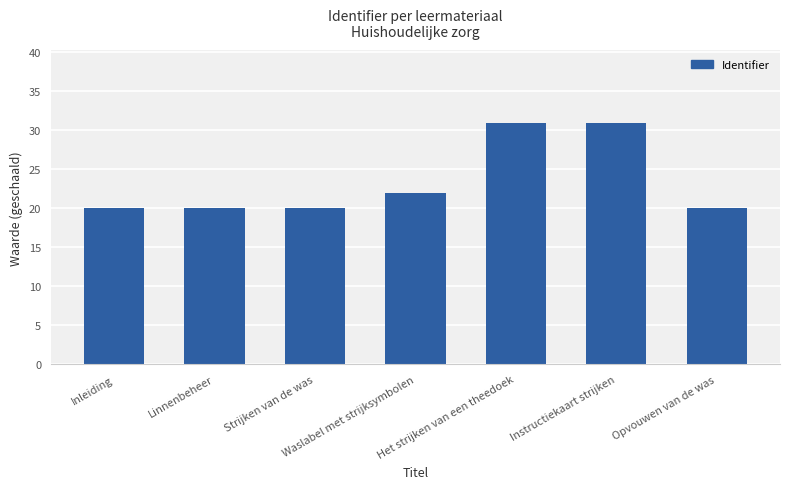

What position from the left is Linnenbeheer?

2